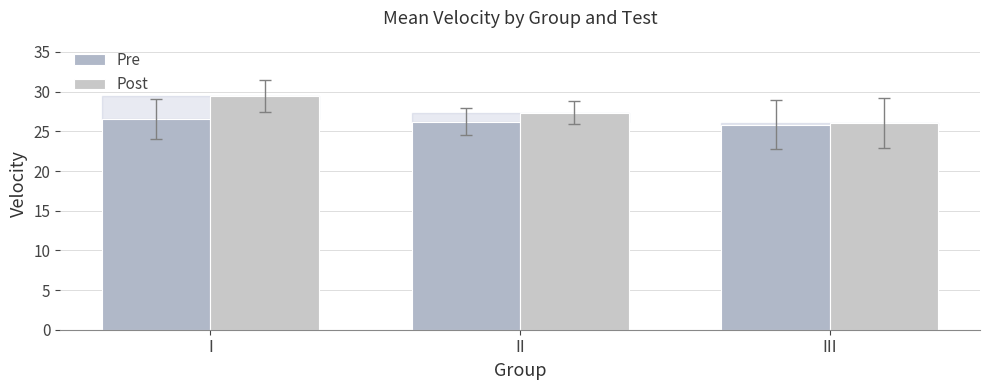

What is the approximate value of Post at I?

29.4